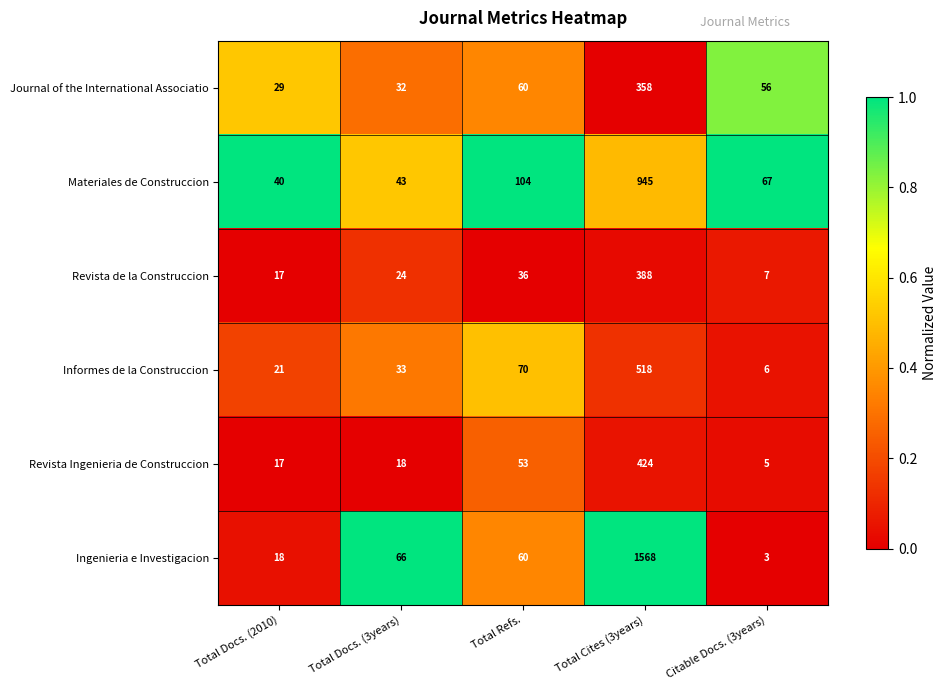

True or false: Journal of the International Associatio has a value of 56 at Citable Docs. (3years).

True